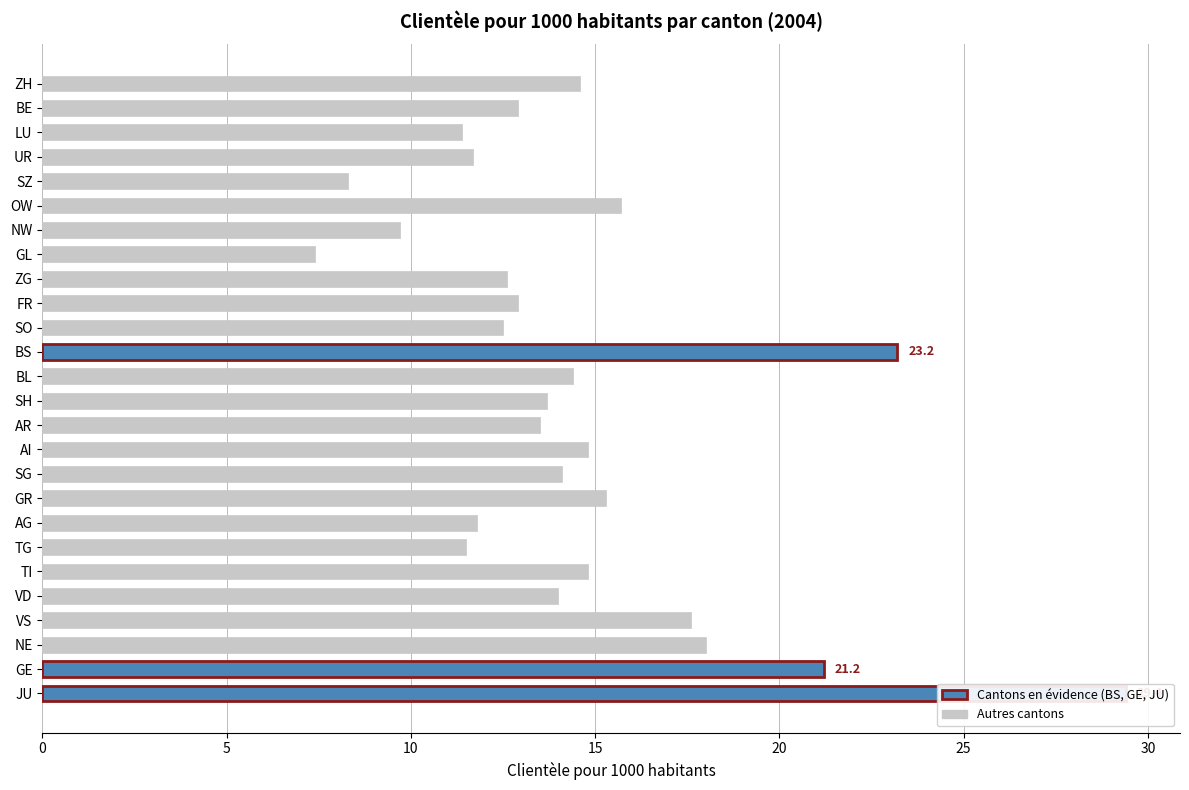

What is the value of the 9th bar from the left?

12.6